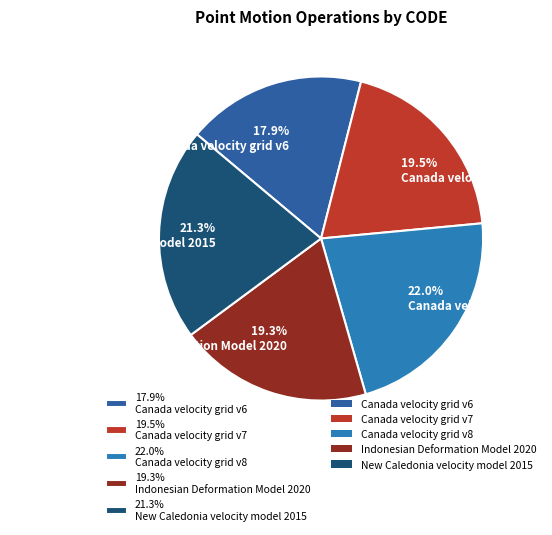

Combined, what portion of the pie is 21.3% New Caledonia velocity model 2015 and 22.0% Canada velocity grid v8?

43.3%